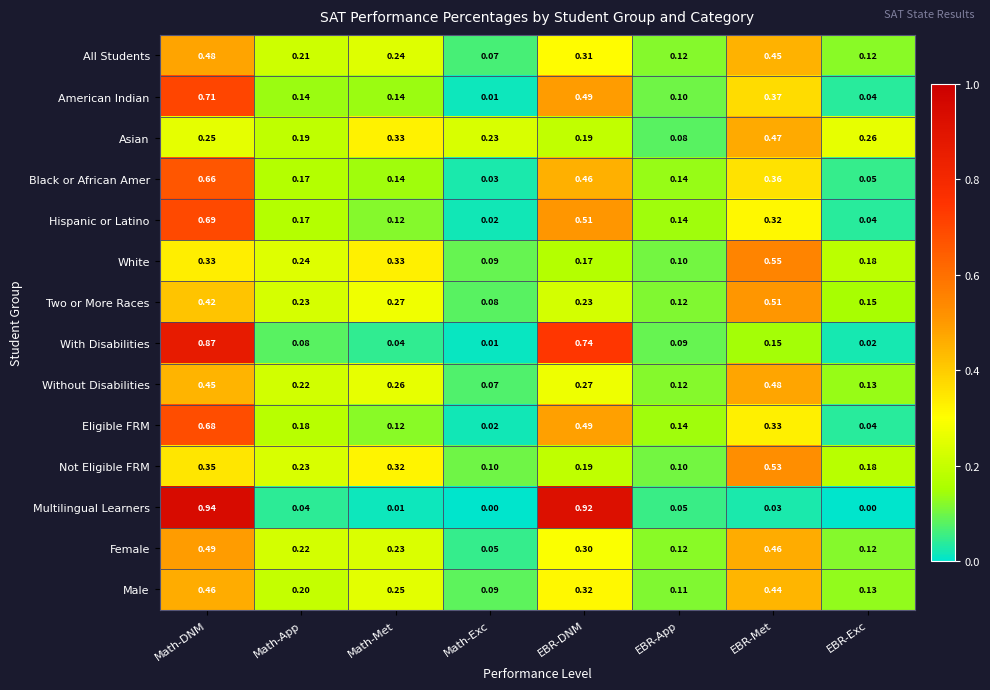

At which label does All Students reach its minimum?

Math-Exc